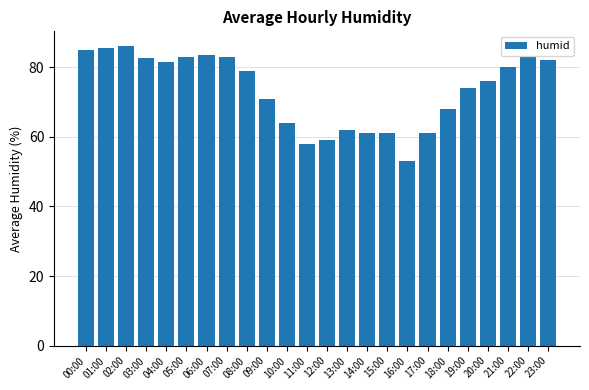

Which has a higher value, 16:00 or 05:00?

05:00